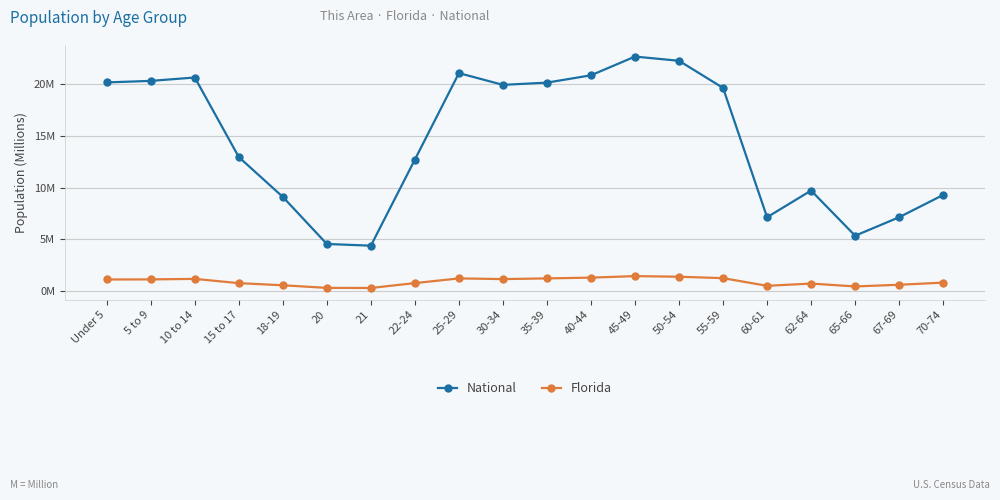

The National series shows 6.4 at 45-49. True or false?

False